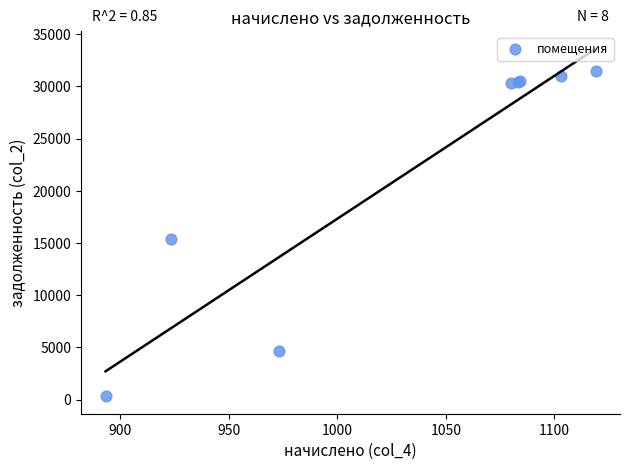

What Y value in the scatter plot is closest to 15883?

15344.6